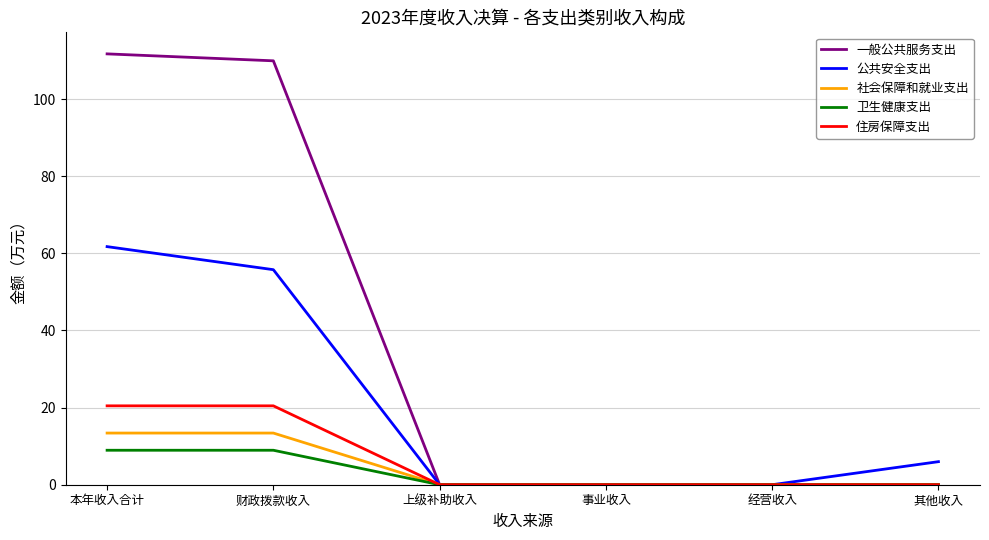

List the series in order of their peak value, lowest first.

卫生健康支出, 社会保障和就业支出, 住房保障支出, 公共安全支出, 一般公共服务支出